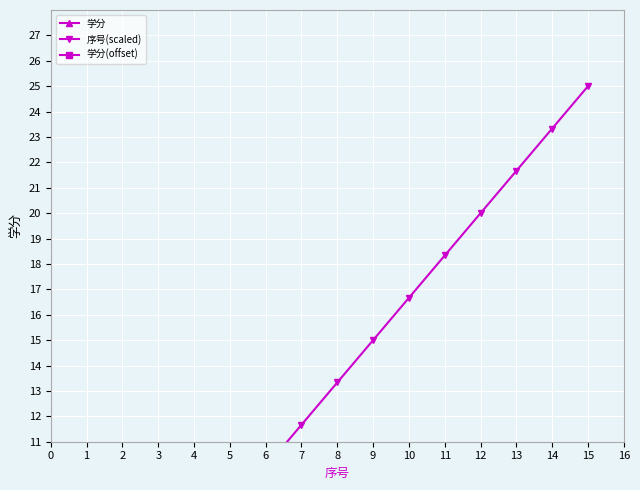

What is the spread (max minus min) of values at 6?

6.5